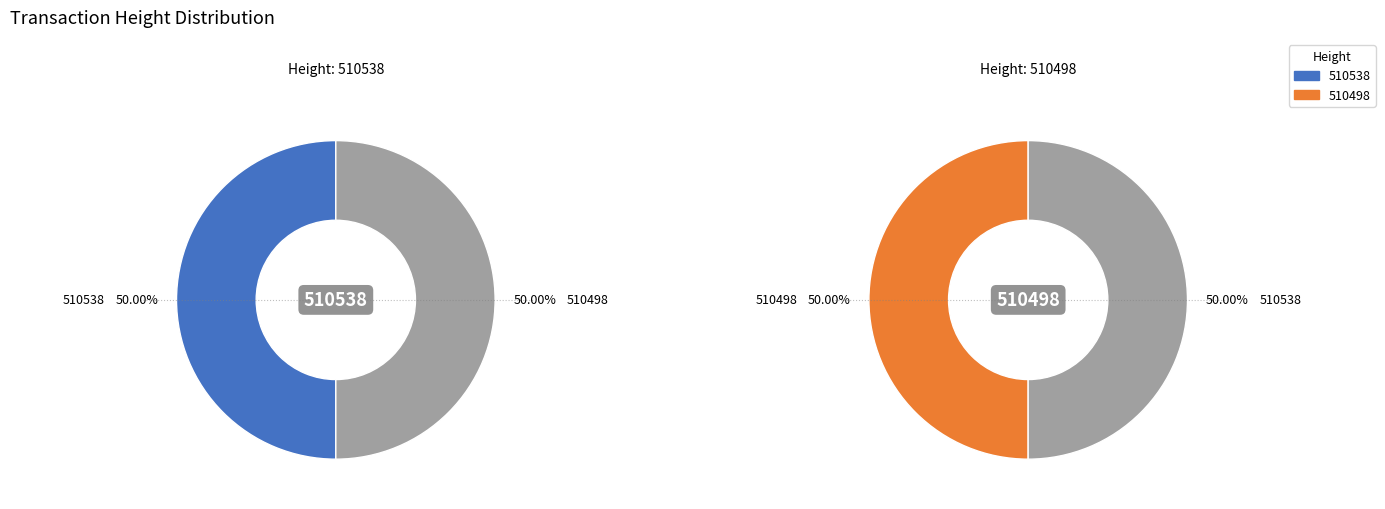

Is 510498 the majority of the pie?

No